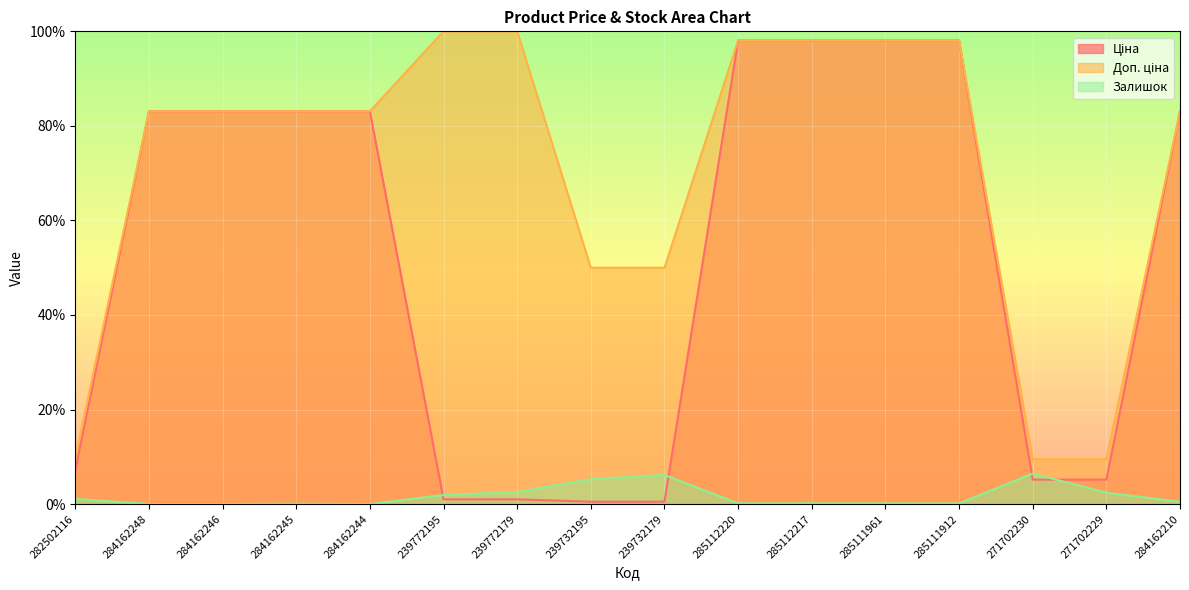

List the labels in order of Ціна value, largest first.

285112220, 285112217, 285111961, 285111912, 284162248, 284162246, 284162245, 284162244, 284162210, 282502116, 271702230, 271702229, 239772195, 239772179, 239732195, 239732179